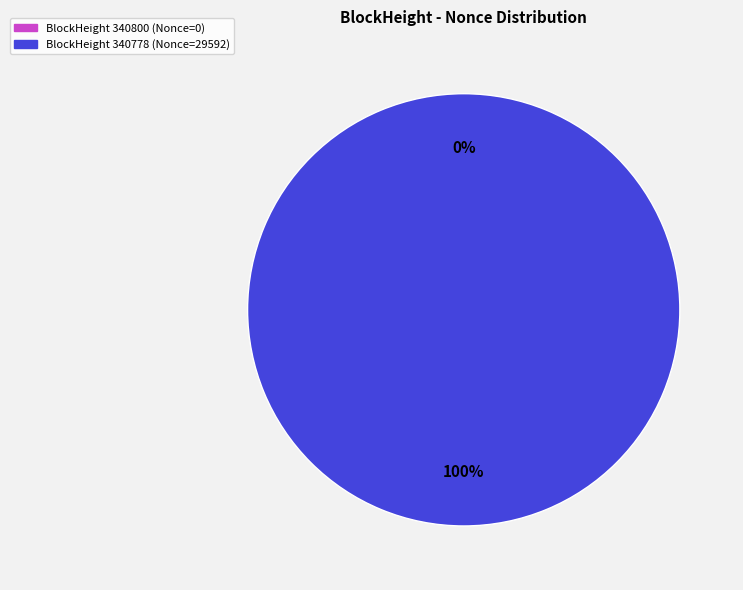

What portion of the pie excludes 340800?

100.0%